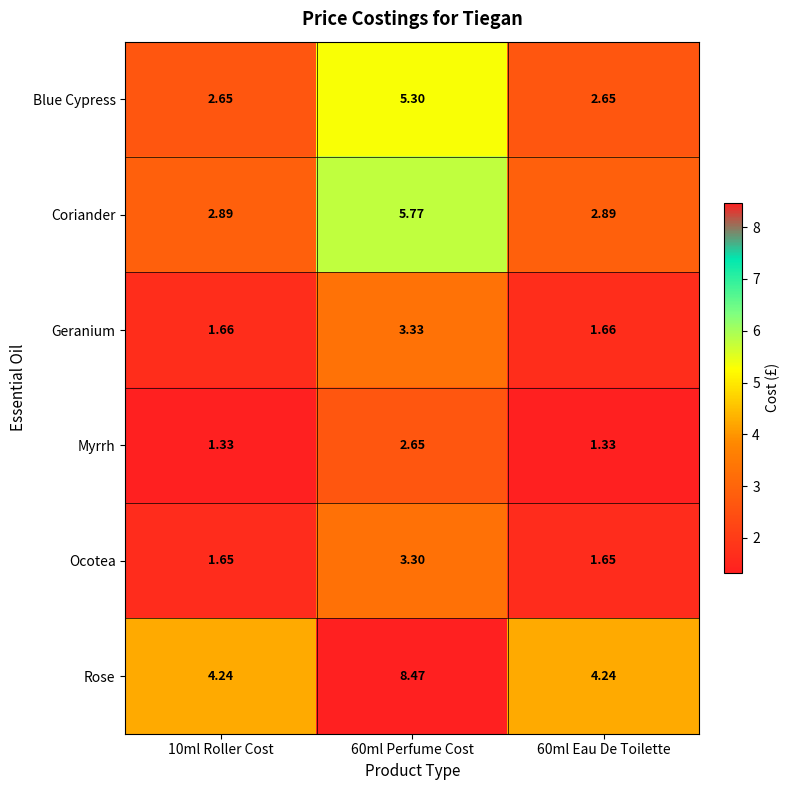

Which series changed the most between 60ml Perfume Cost and 60ml Eau De Toilette?

Rose